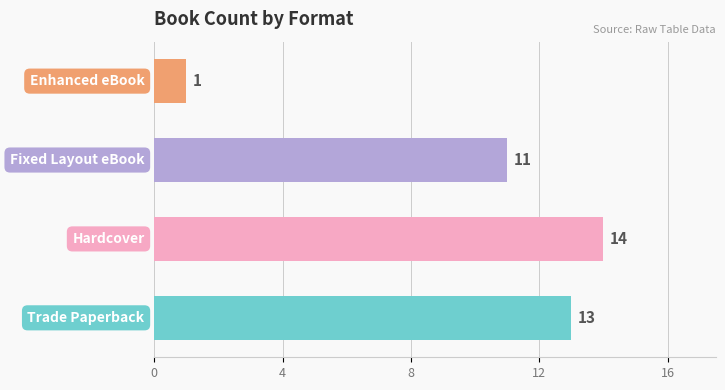

What is the smallest value displayed?

1